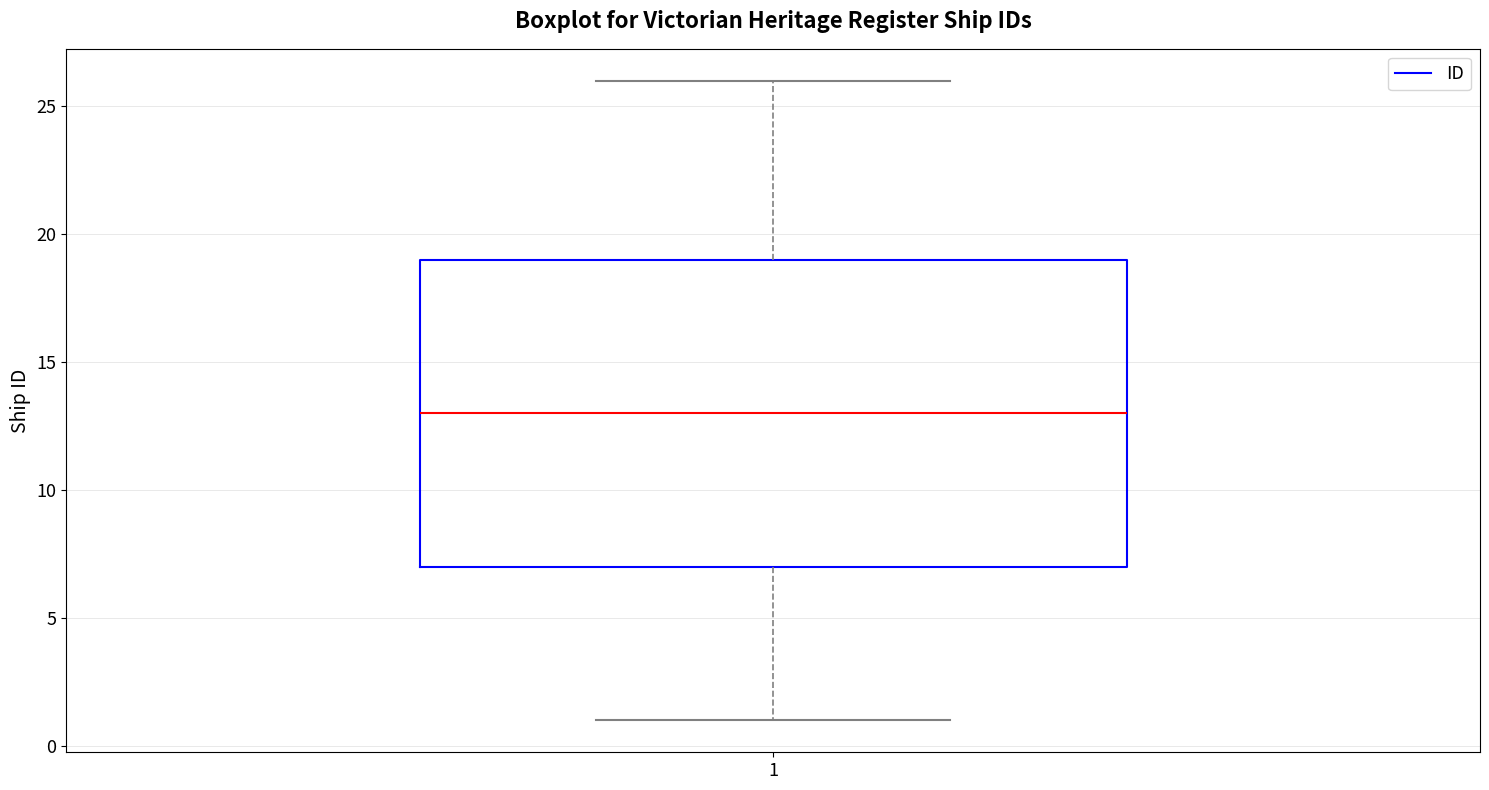

Where does the upper whisker of the box at x = 1 end on the y-axis? The values are not printed on the chart, so give them approximately, as read against the axis.

26